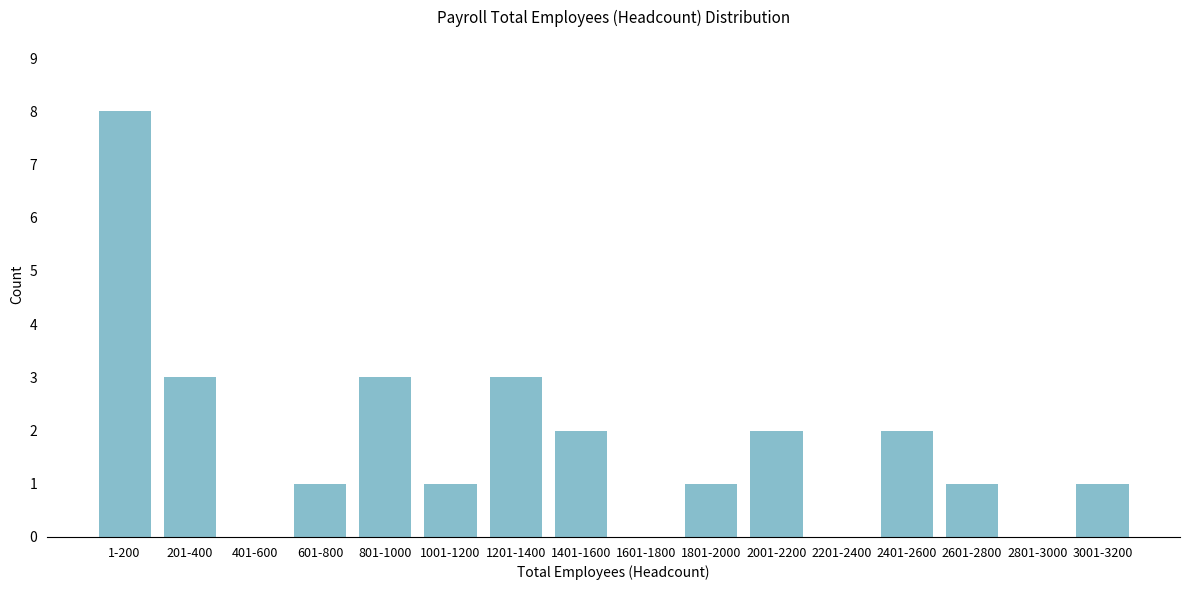

Reading left to right, extract all data points from this chart.

1-200=8	201-400=3	401-600=0	601-800=1	801-1000=3	1001-1200=1	1201-1400=3	1401-1600=2	1601-1800=0	1801-2000=1	2001-2200=2	2201-2400=0	2401-2600=2	2601-2800=1	2801-3000=0	3001-3200=1